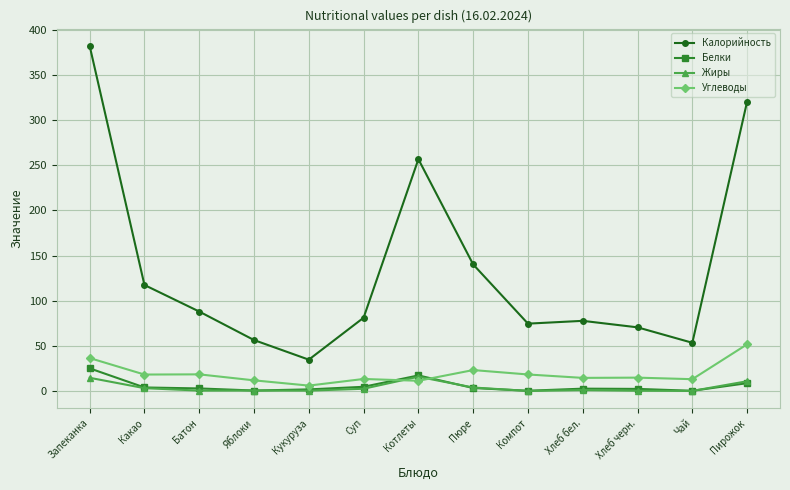

Count the number of categories in the chart.

13